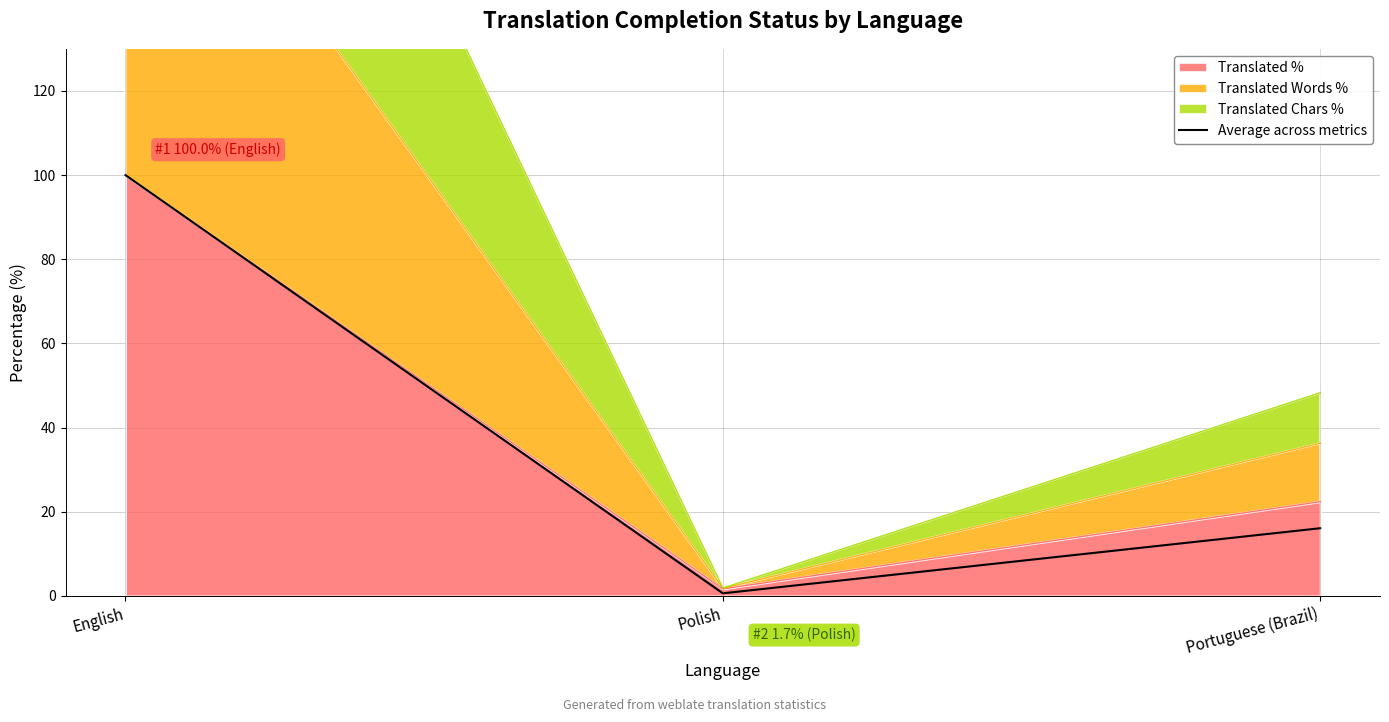

Does the chart display data point markers on the line(s)?

No